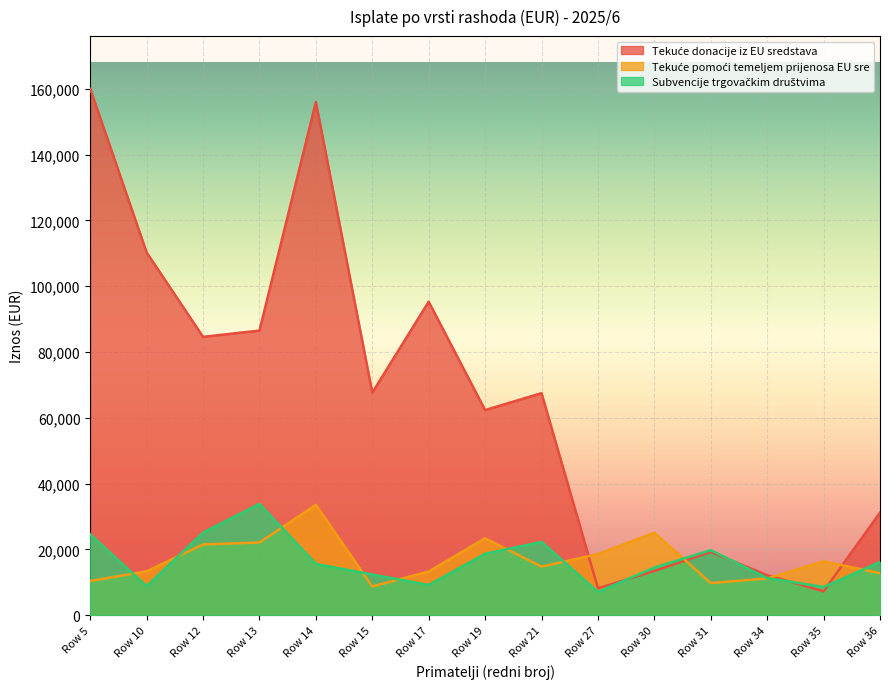

At how many categories does at least one series exceed 71928?

6